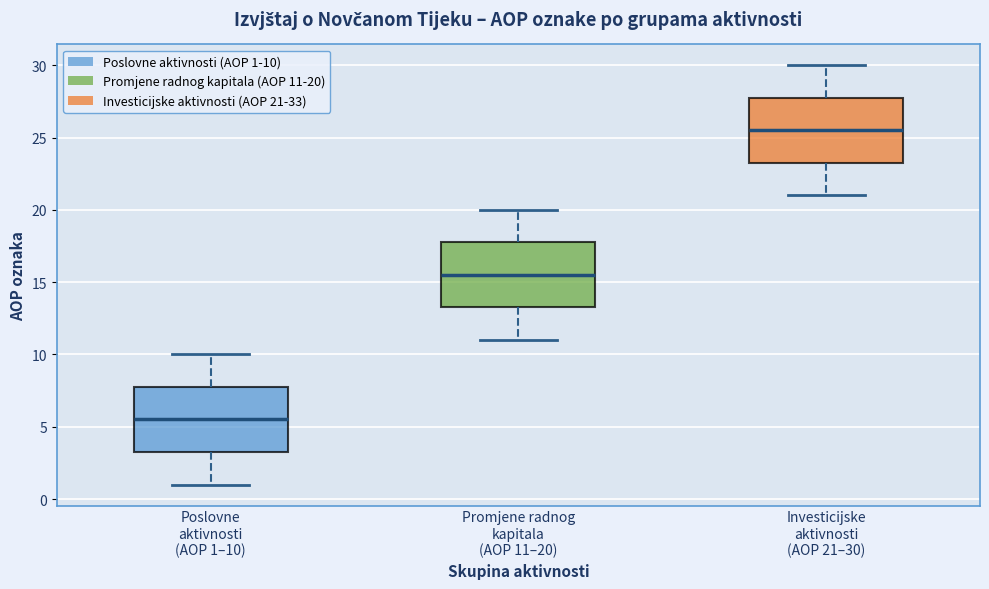

Which box has the lowest median line?

Poslovne aktivnosti (AOP 1–10)